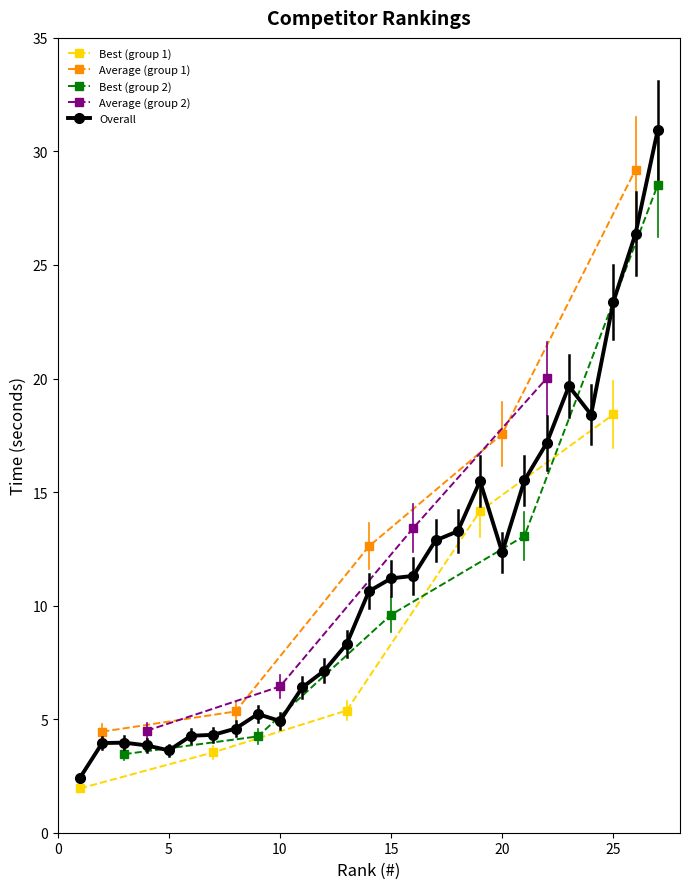

What is the difference between the values at 17 and 15?

1.7